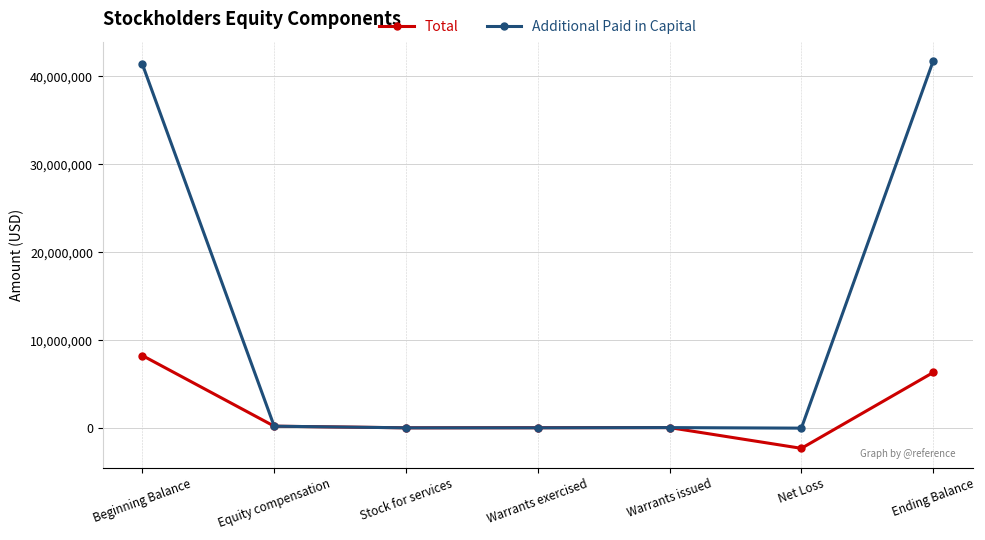

What is the greatest value displayed?

41726260